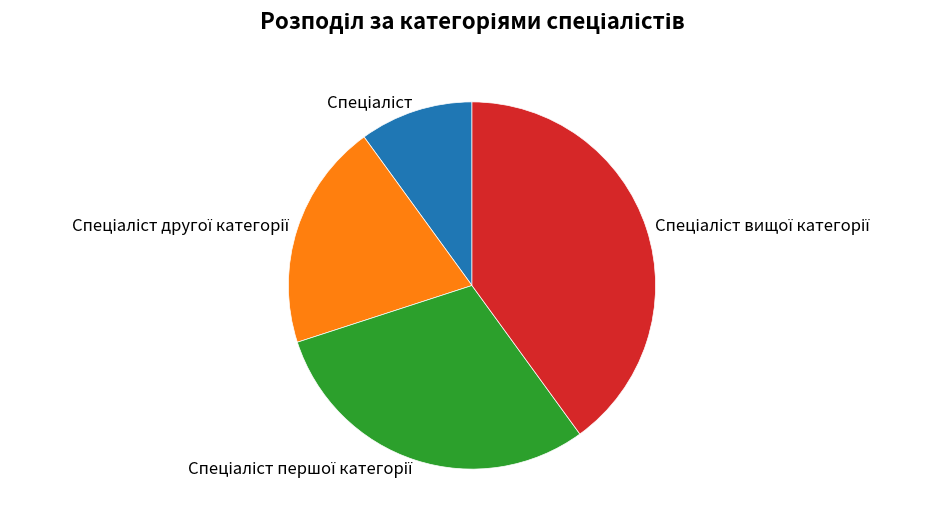

Does any single category account for the majority?

No